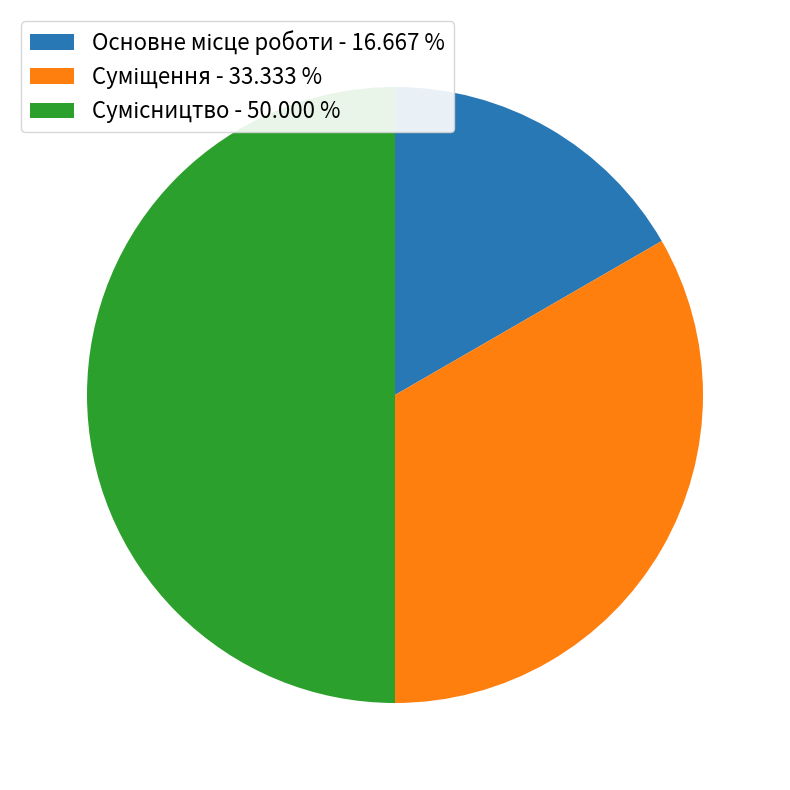

Is there a majority slice in this chart?

No